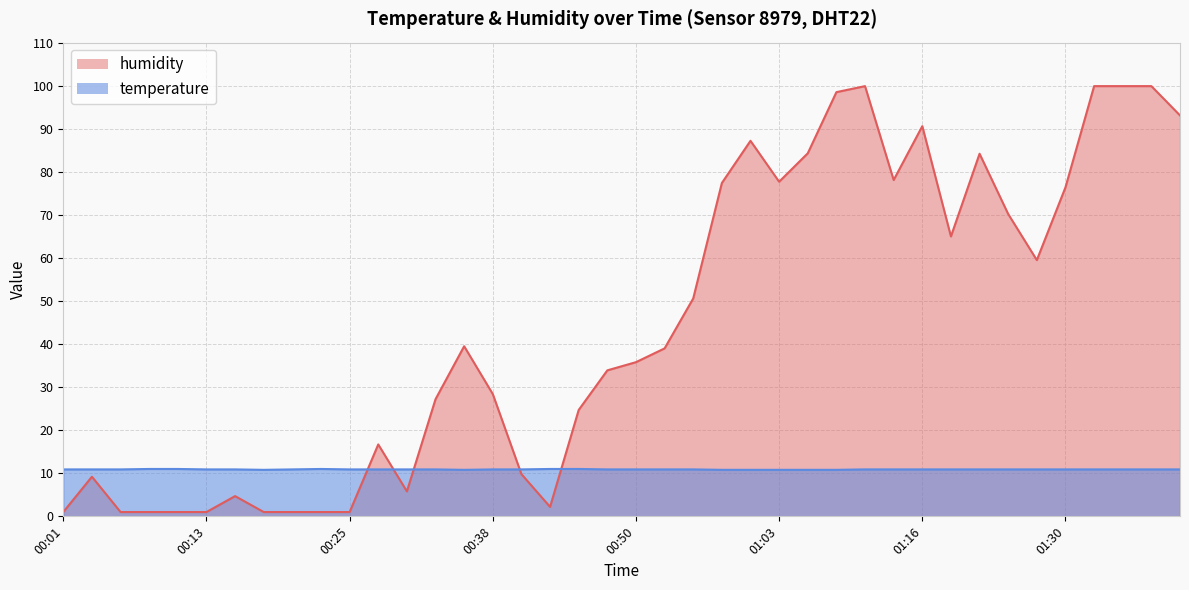

Rank the series by their average value, from lowest to highest.

temperature, humidity